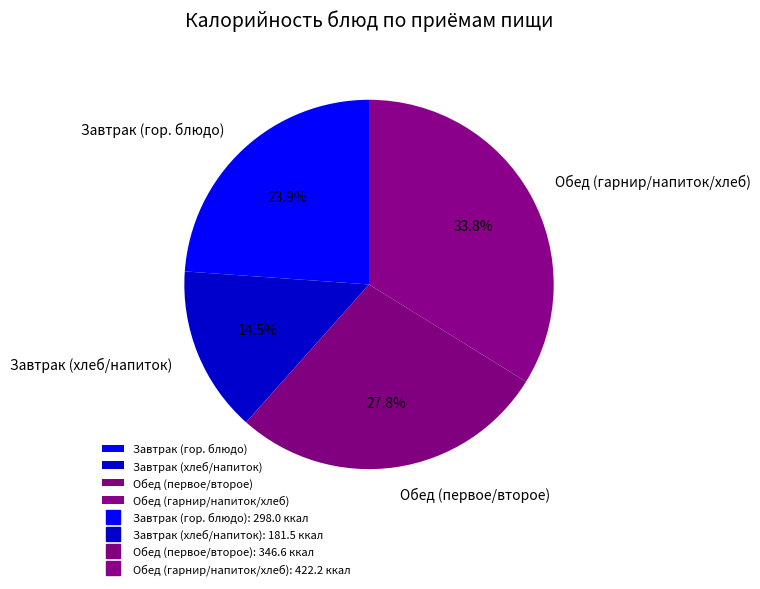

Between Завтрак (гор. блюдо) and Обед (первое/второе), which is larger?

Обед (первое/второе)